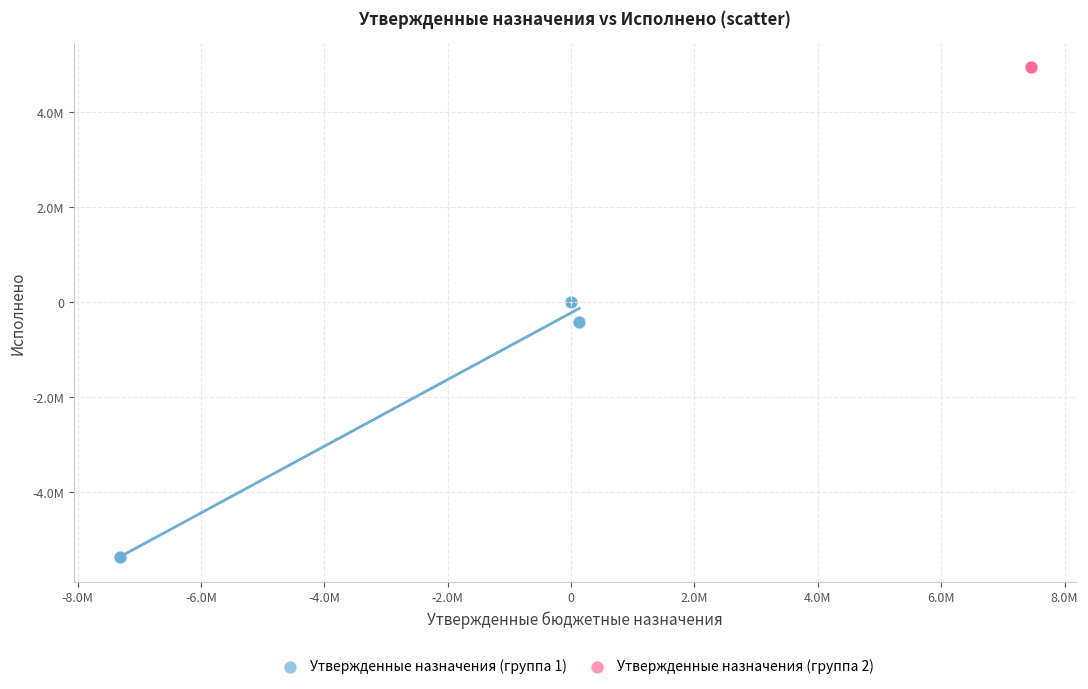

What are all the series names shown in the legend?

Утвержденные назначения (группа 1), Утвержденные назначения (группа 2)